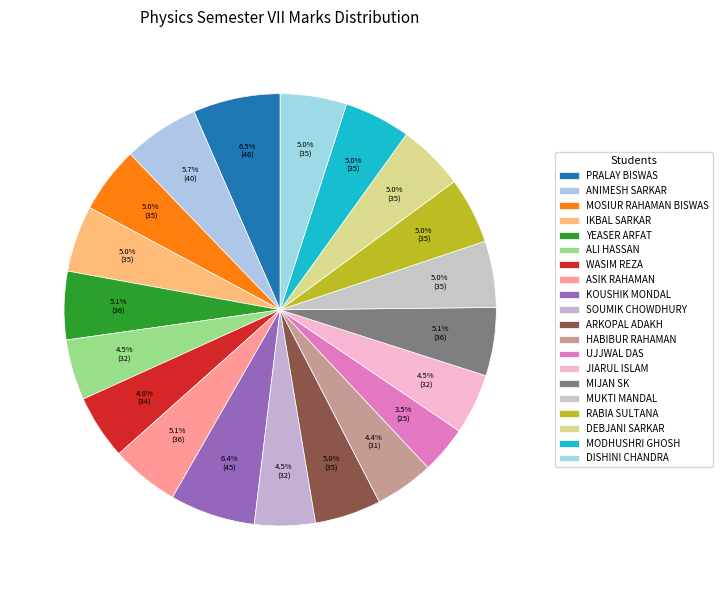

How many segments does this pie chart have?

20